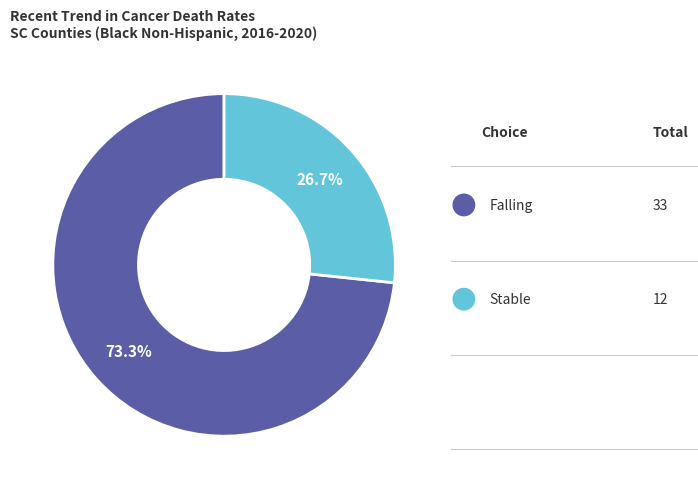

Count the number of slices in the pie.

2